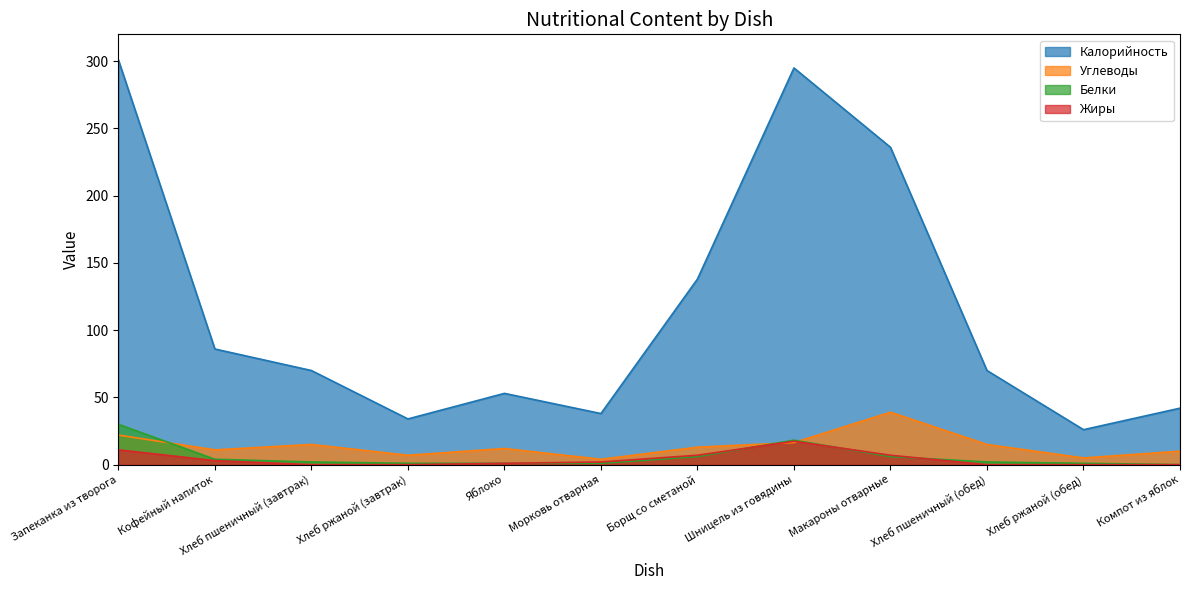

What is the difference between the second highest and second lowest values in the Углеводы series?

17.0